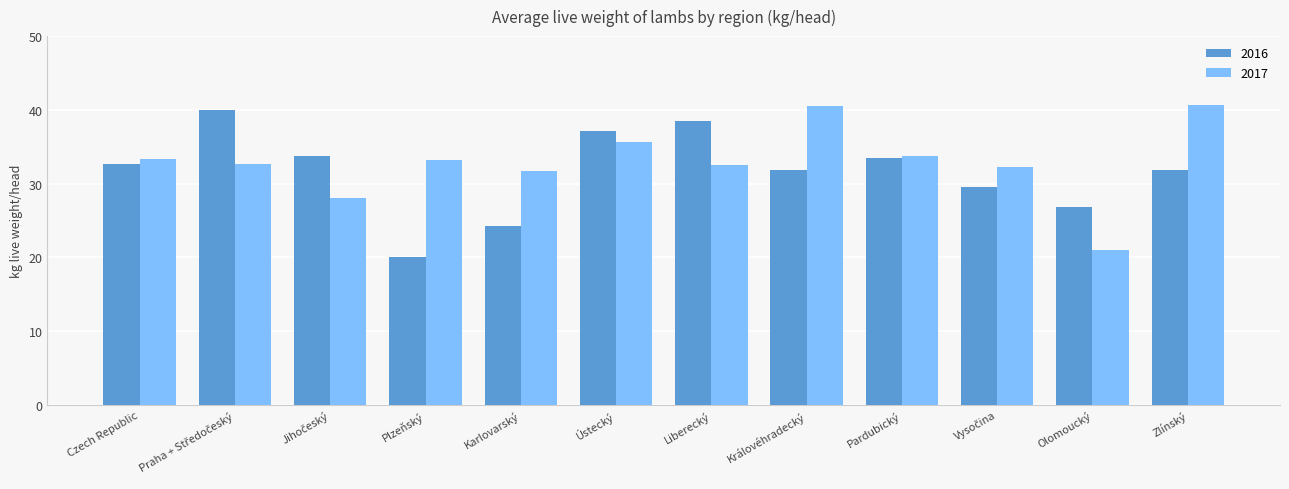

How many categories are shown in the chart?

12